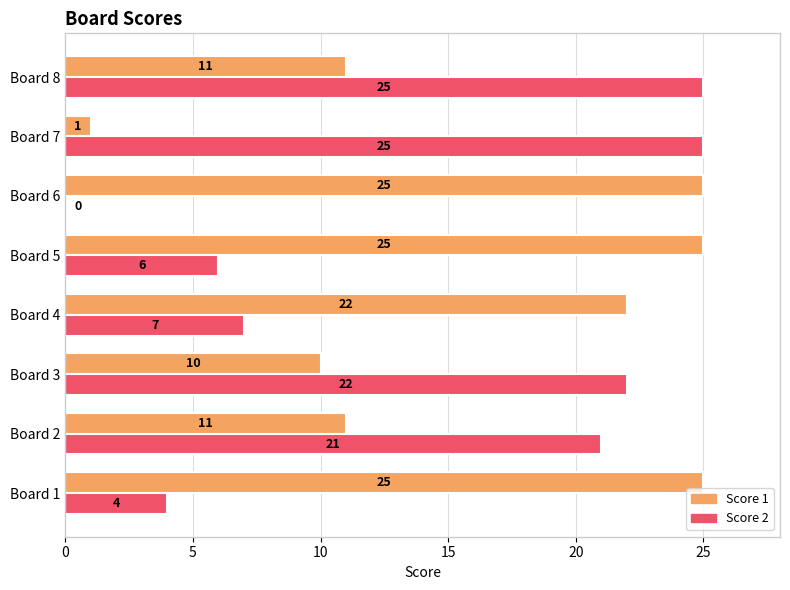

How many values in Score 2 are above zero?

7